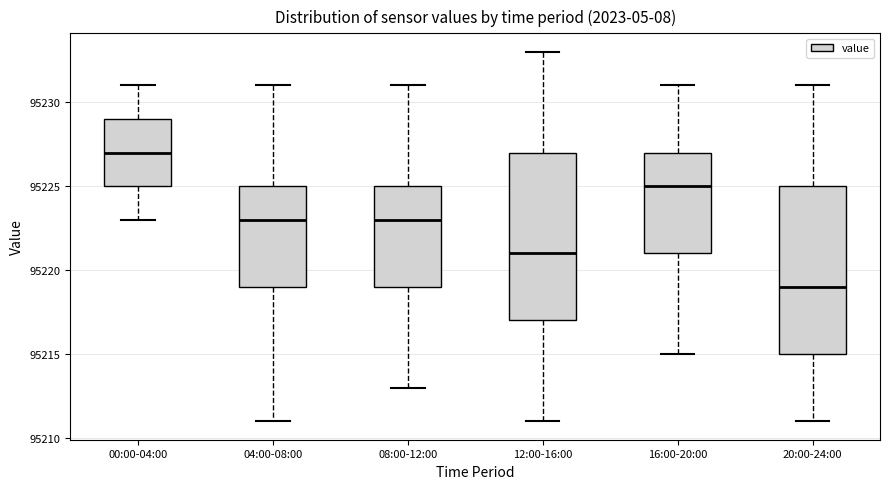

Where is the upper edge of the box for 12:00-16:00 on the y-axis? The values are not printed on the chart, so give them approximately, as read against the axis.

95227